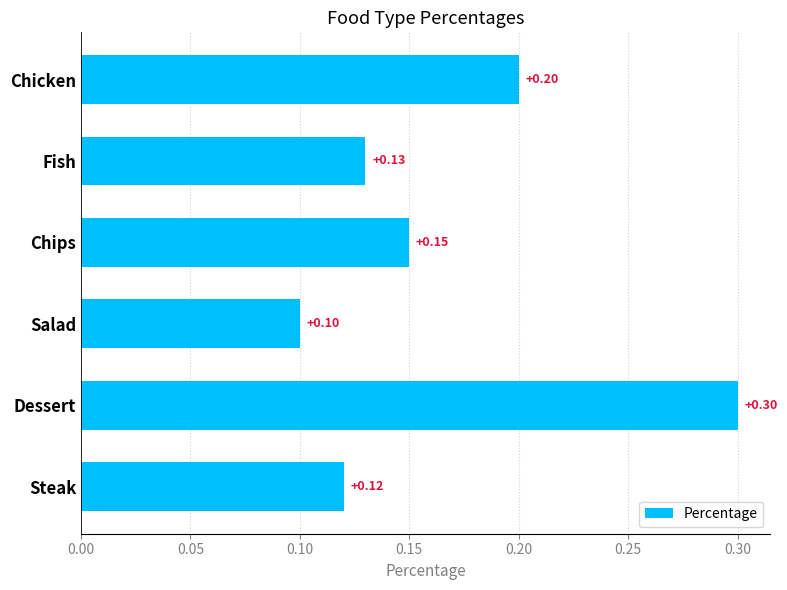

What is the label of the 6th bar from the bottom?

Chicken